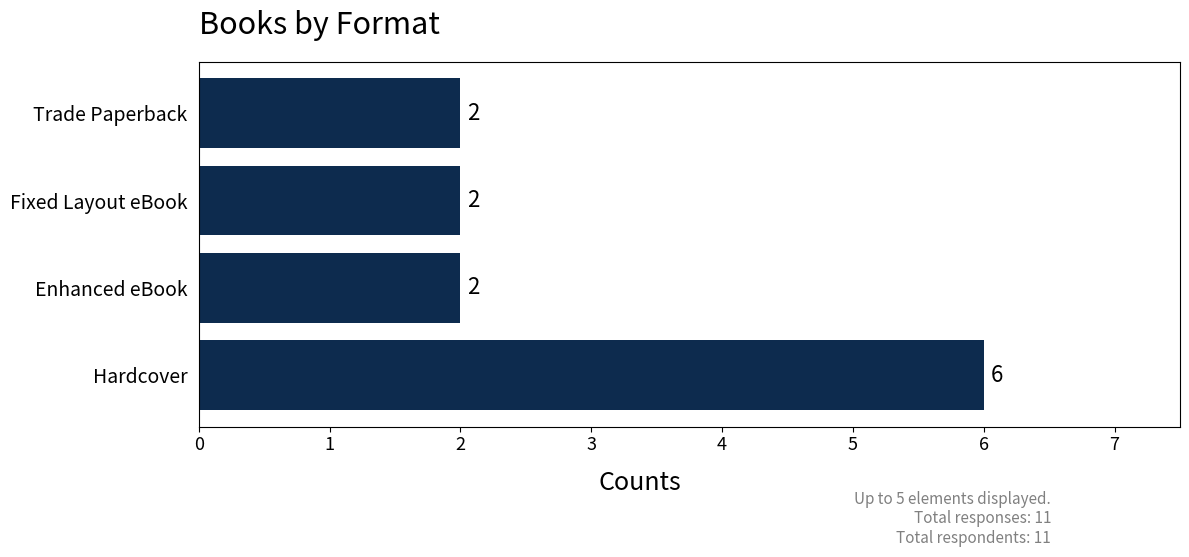

Reading bottom to top, extract all data points from this chart.

6	2	2	2